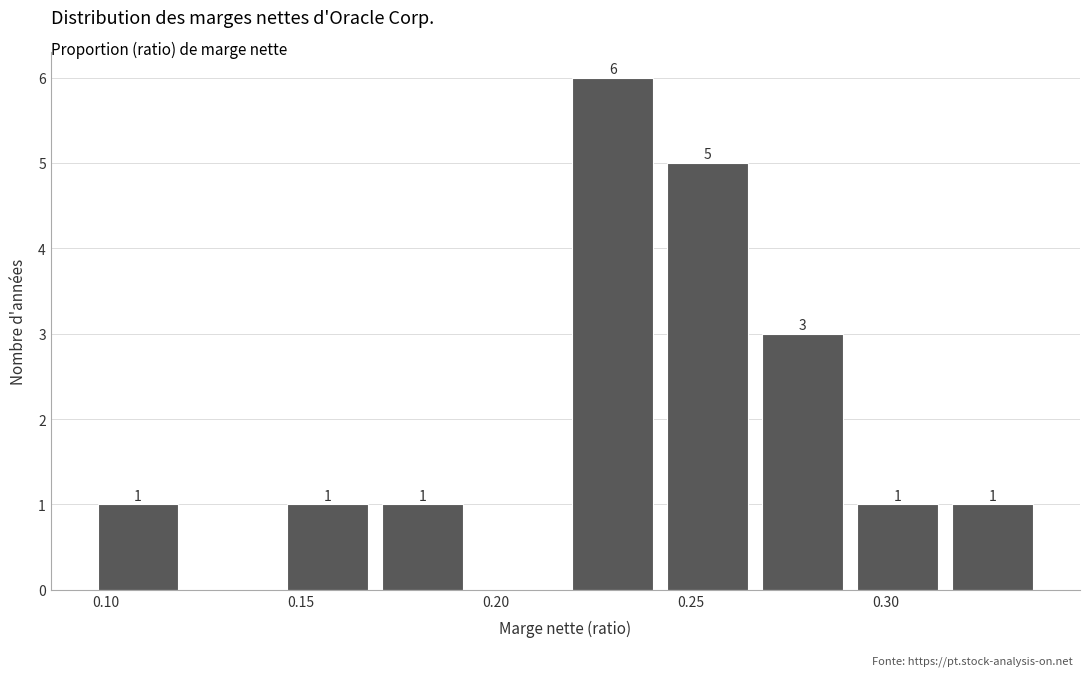

Which range on the x-axis has the tallest bar?

0.220 to 0.240